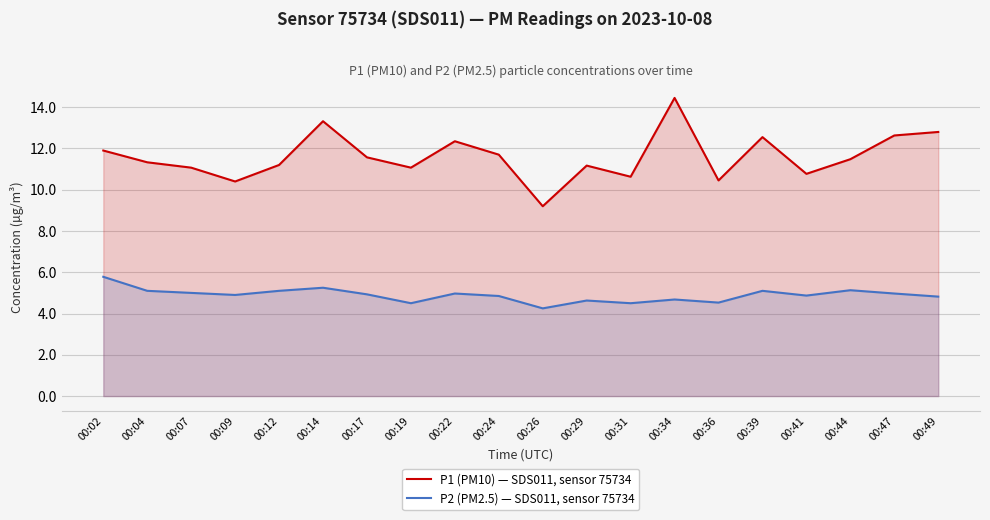

What is the average value of the P1 (PM10) — SDS011, sensor 75734 series?

11.6